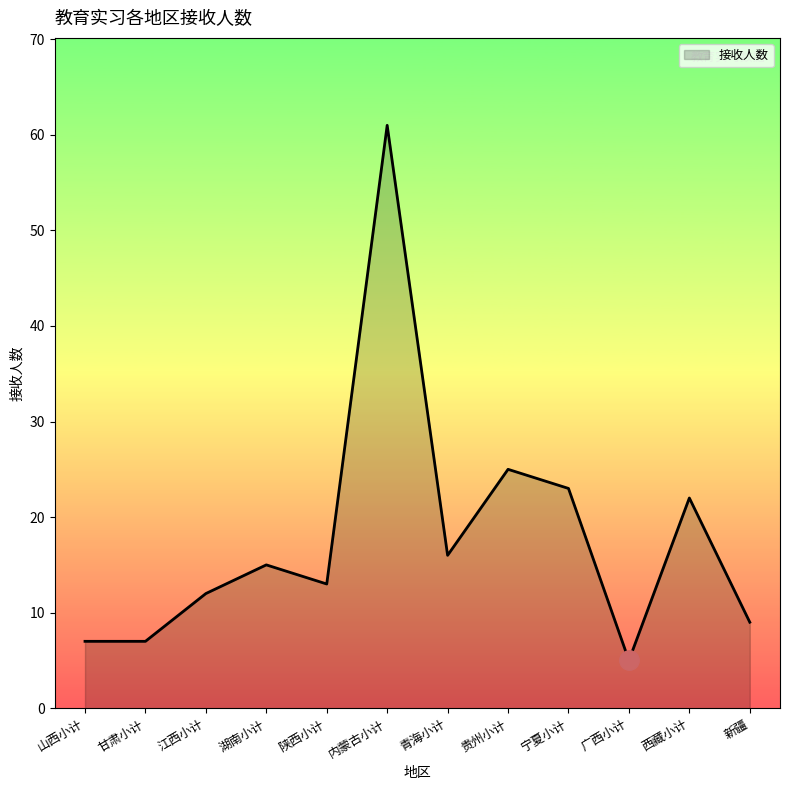

How many series are shown in this chart?

1